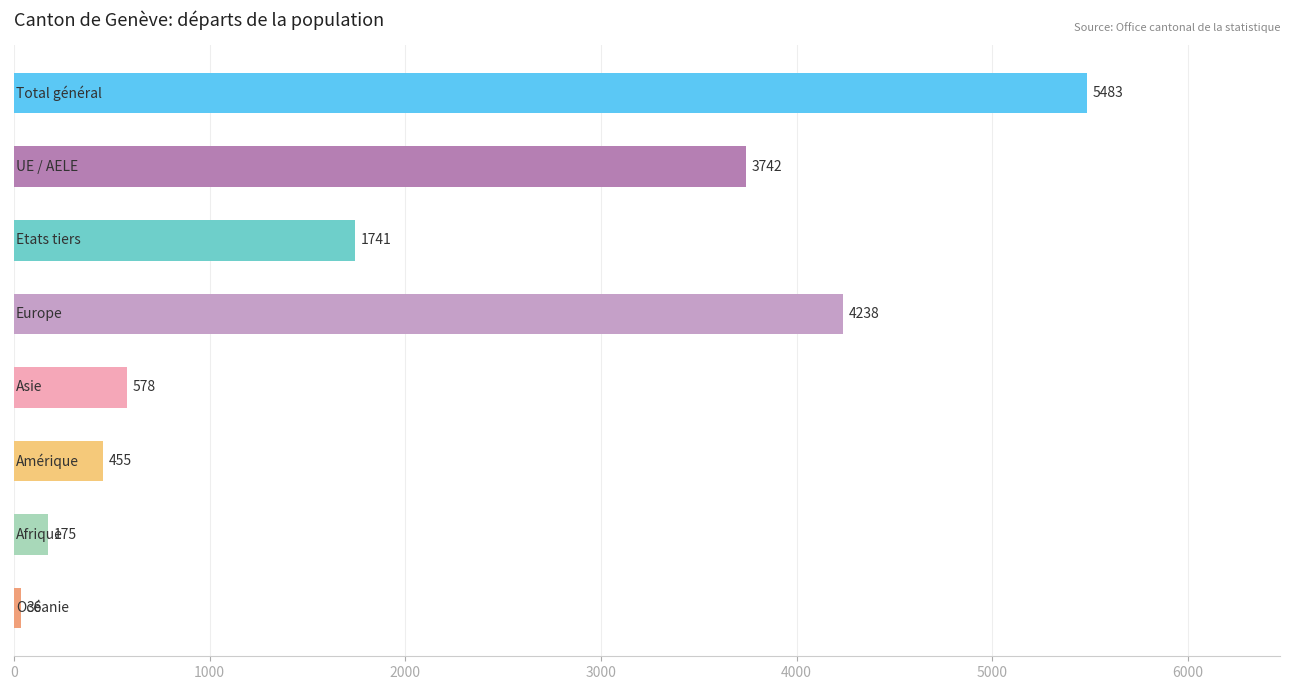

What is the average value?

2056